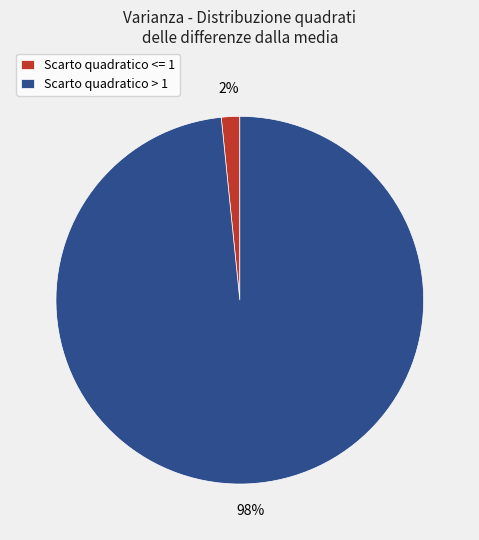

Between Scarto quadratico > 1 and Scarto quadratico <= 1, which is larger?

Scarto quadratico > 1